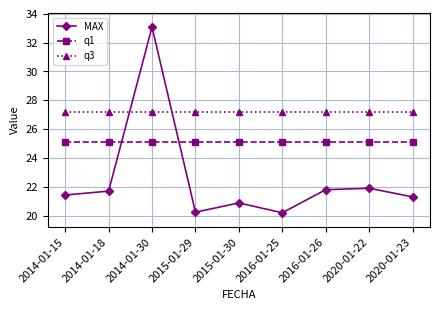

What position from the left is 2016-01-26?

7